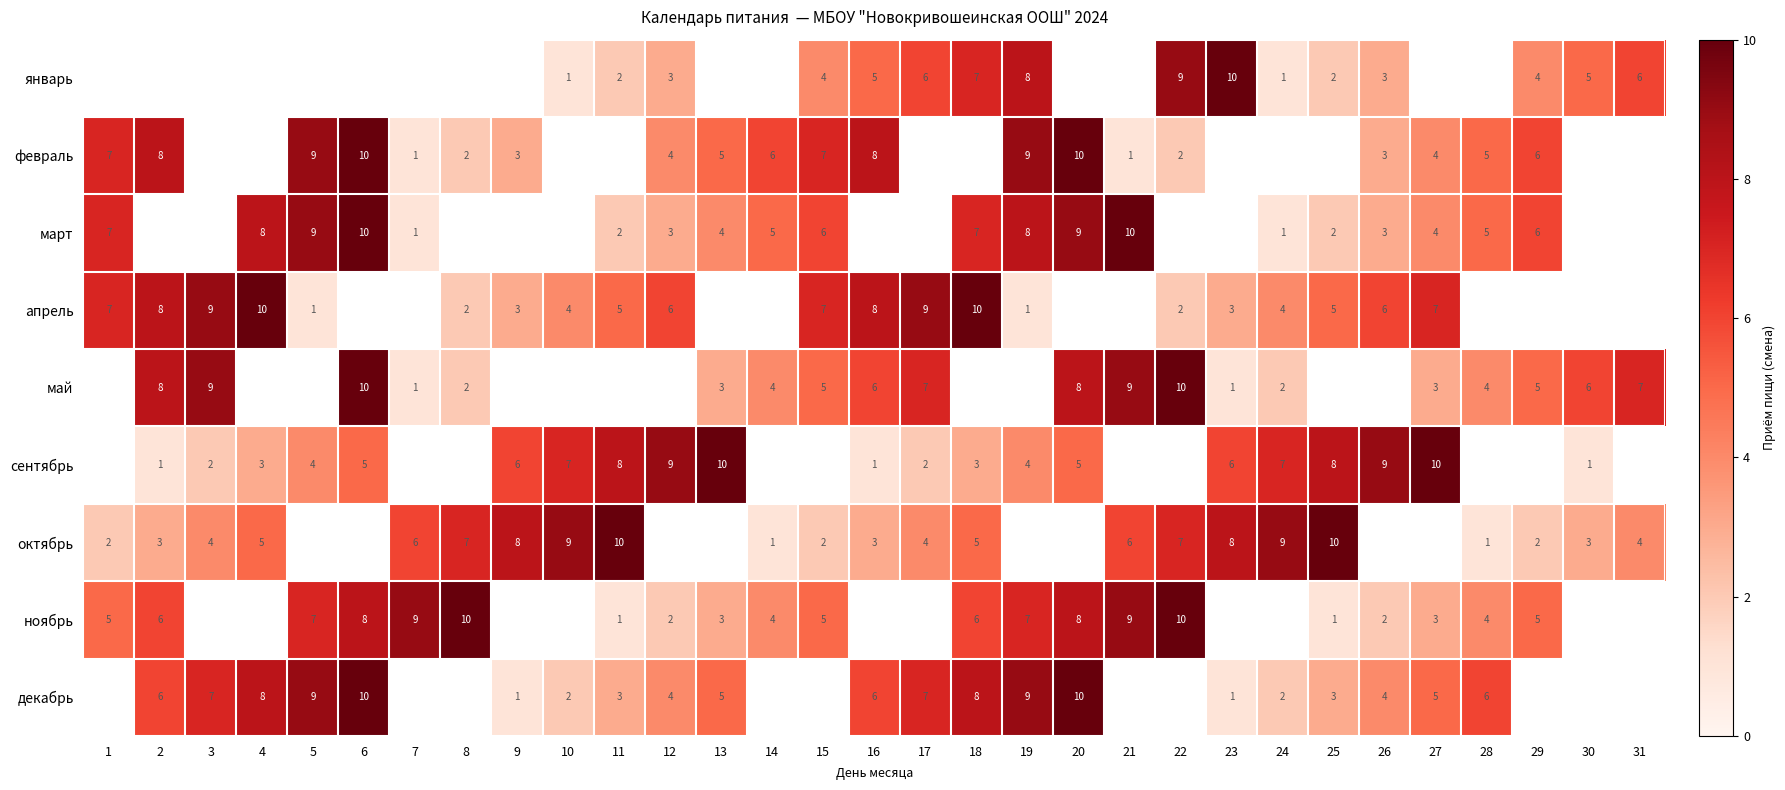

How many categories are shown in the chart?

31